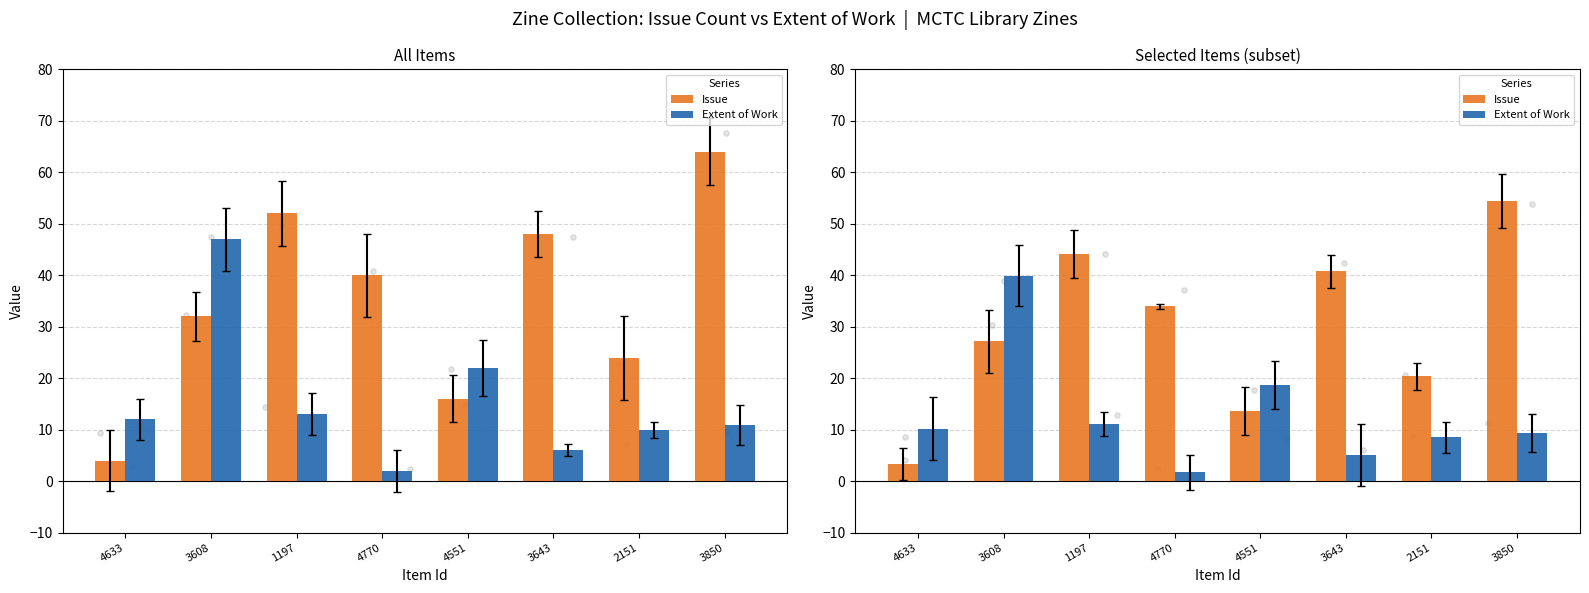

Is the value of Extent of Work at 4551 greater than the value of Issue at 1197?

No